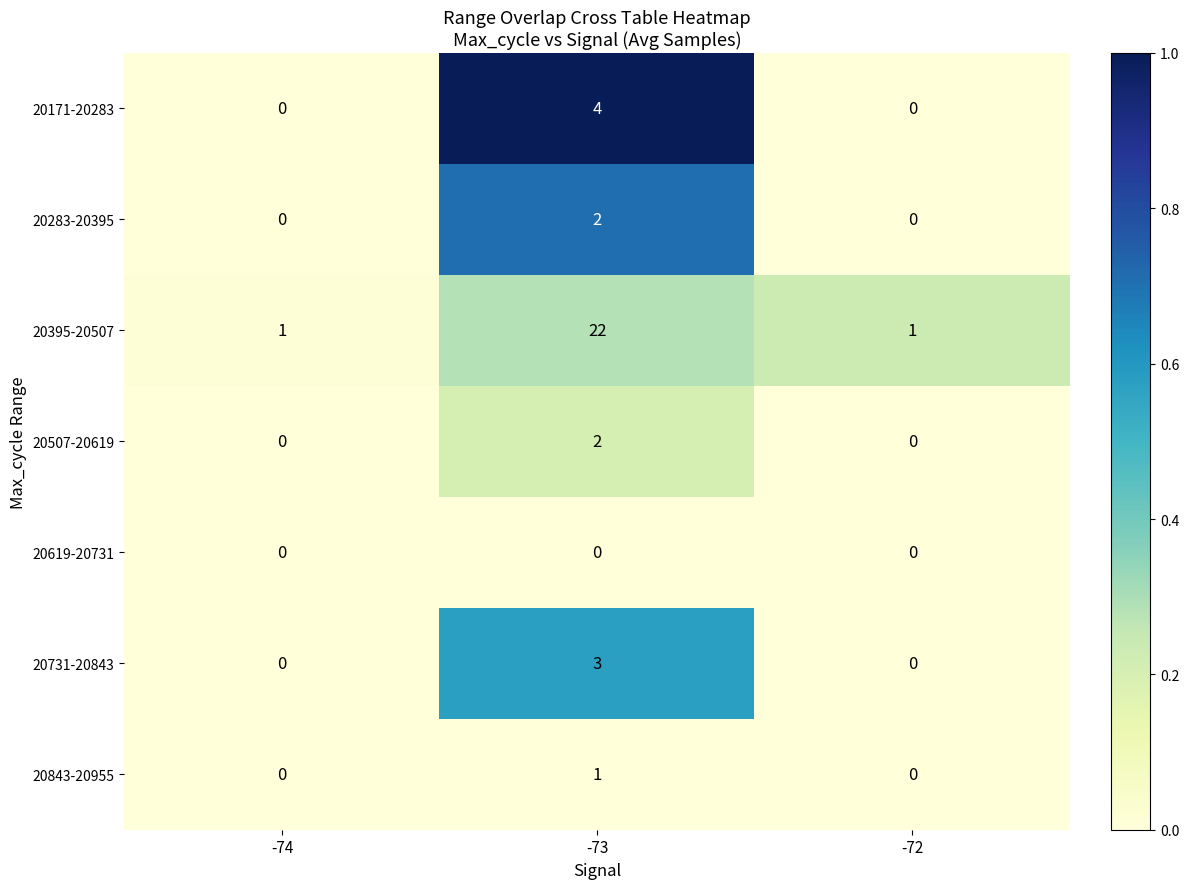

What is the greatest value displayed?

22